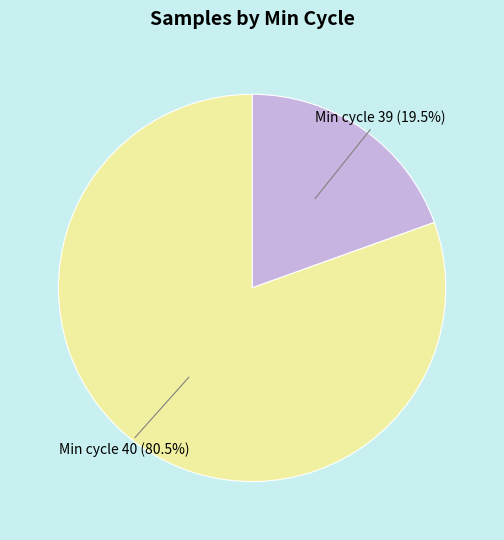

Is there any slice that represents more than half of the pie?

Yes